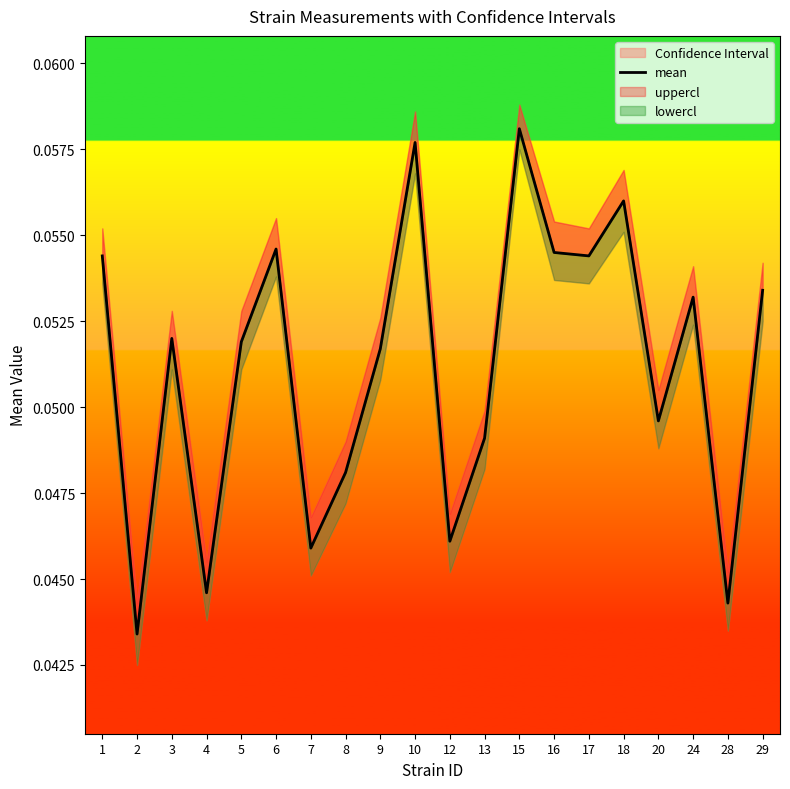

Reading left to right, what are all the values shown in this chart?

0.1	0.0	0.1	0.0	0.1	0.1	0.0	0.0	0.1	0.1	0.0	0.0	0.1	0.1	0.1	0.1	0.0	0.1	0.0	0.1